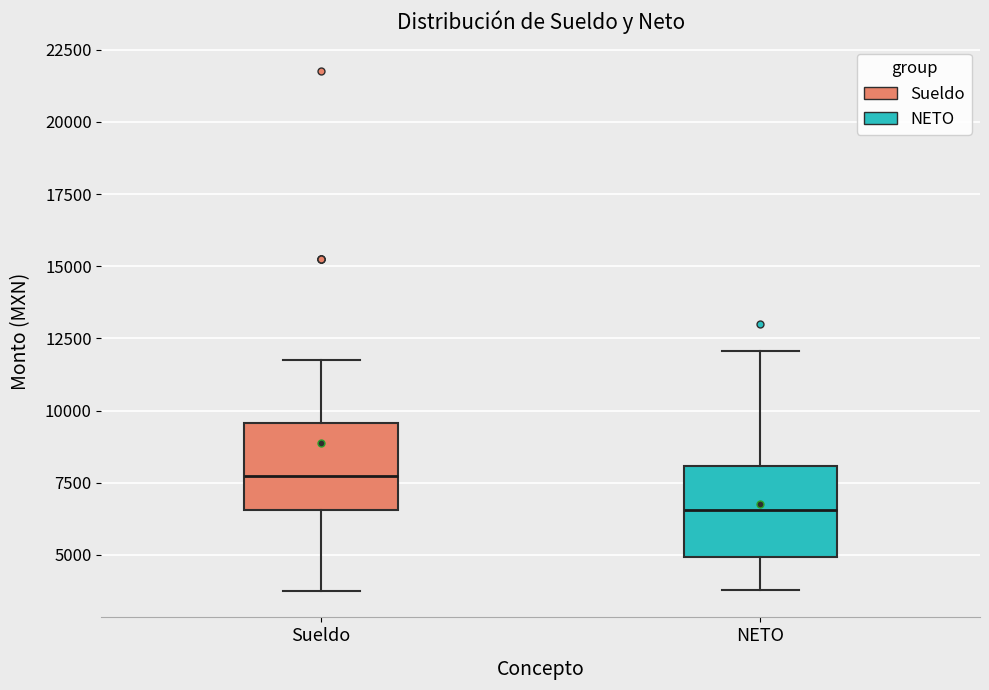

Where is the upper edge of the box for NETO on the y-axis? The values are not printed on the chart, so give them approximately, as read against the axis.

8000